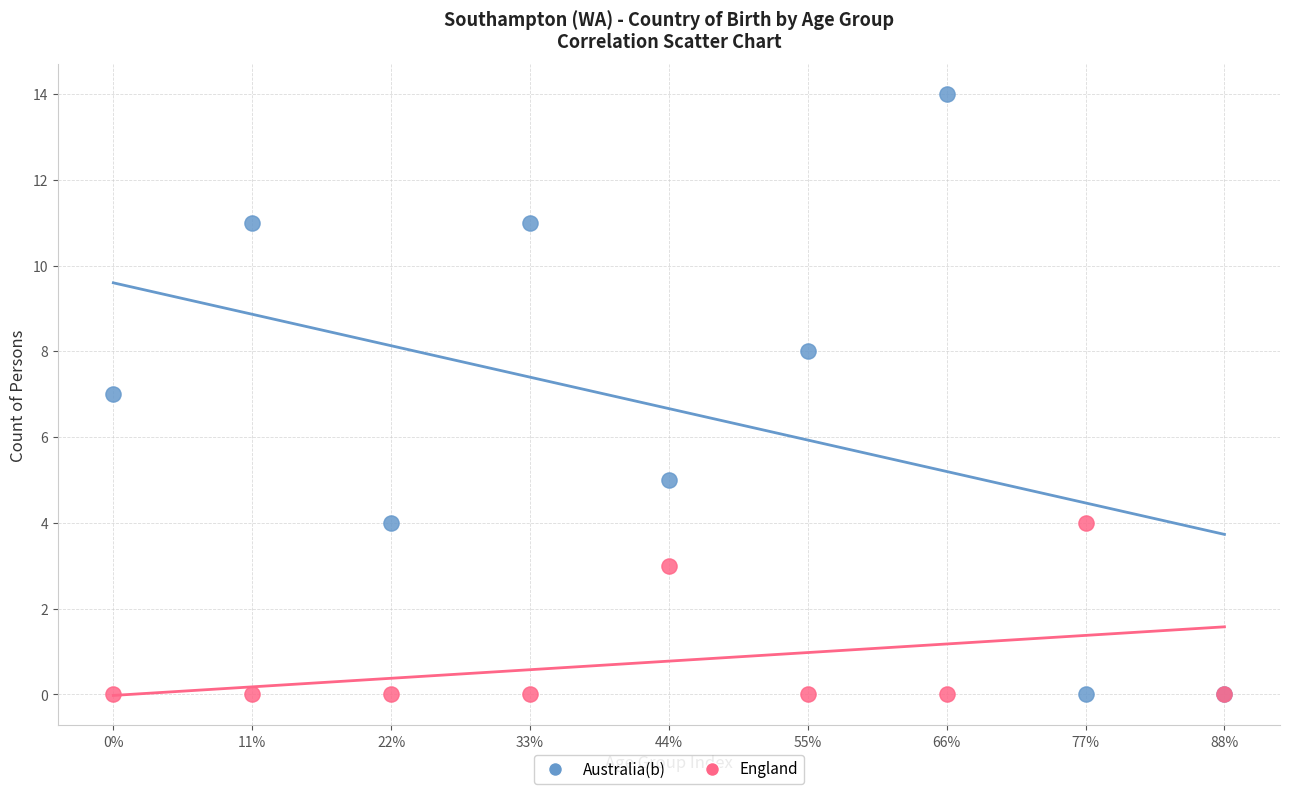

What are all the series names shown in the legend?

Australia(b), England